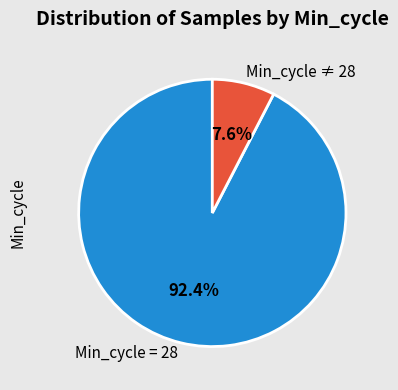

Is the sum of Min_cycle = 28 and Min_cycle ≠ 28 greater than half?

Yes